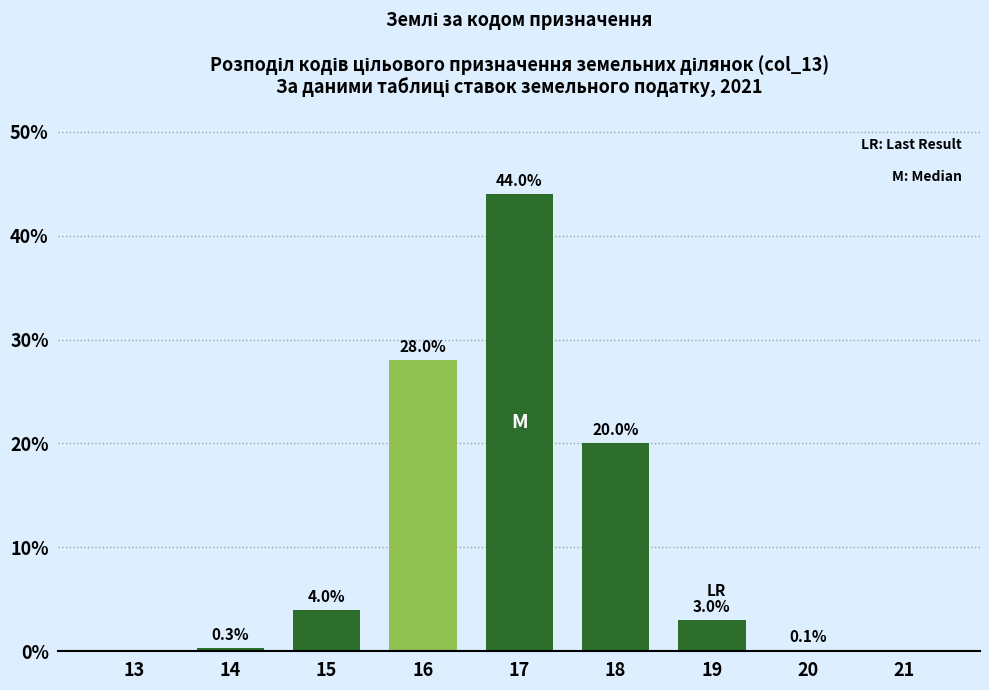

Reading right to left, transcribe all the data shown in this chart.

21=0.0	20=0.1	19=3.0	18=20.0	17=44.0	16=28.0	15=4.0	14=0.3	13=0.0